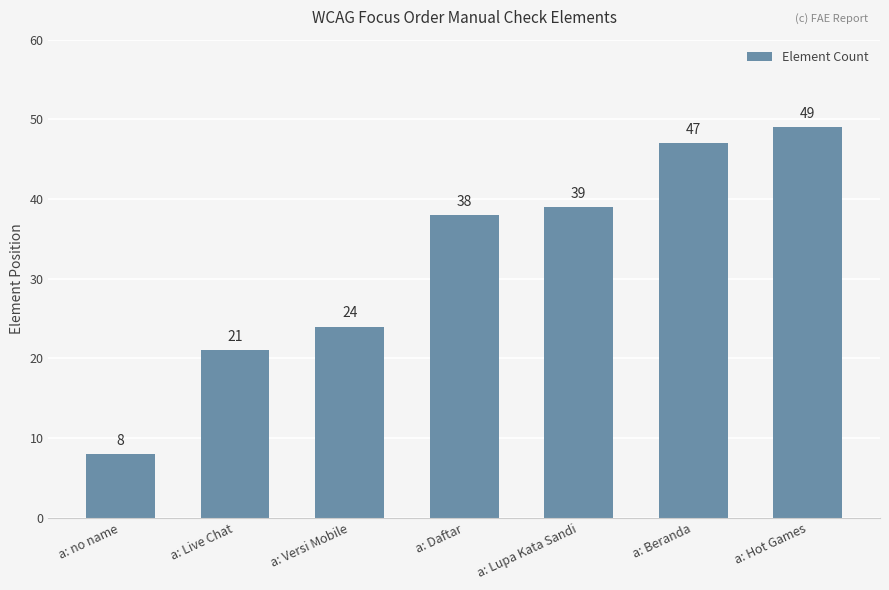

Rank the categories by value from lowest to highest.

a: no name, a: Live Chat, a: Versi Mobile, a: Daftar, a: Lupa Kata Sandi, a: Beranda, a: Hot Games